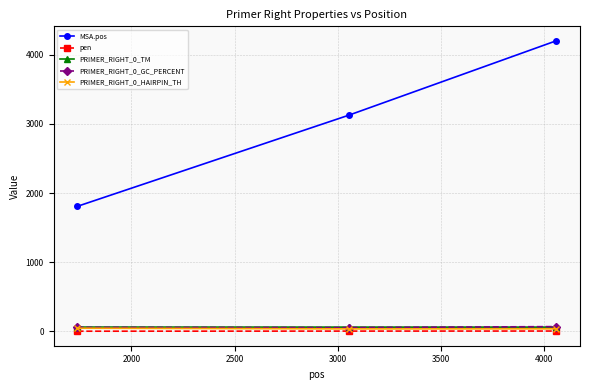

What is the difference between the maximum and minimum values in the MSA.pos series?

2395.0